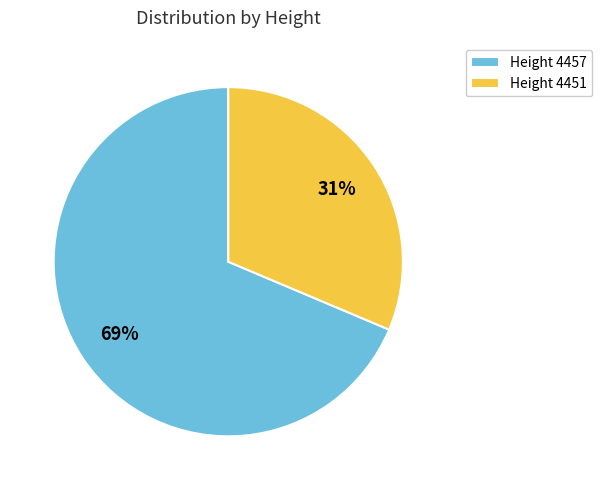

Count the number of slices in the pie.

2